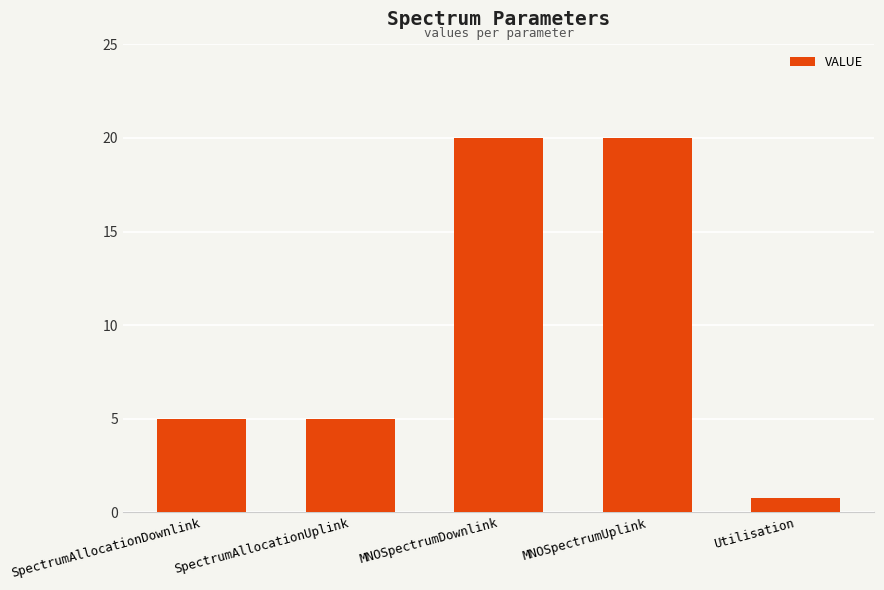

The value at SpectrumAllocationDownlink is 1.8. True or false?

False